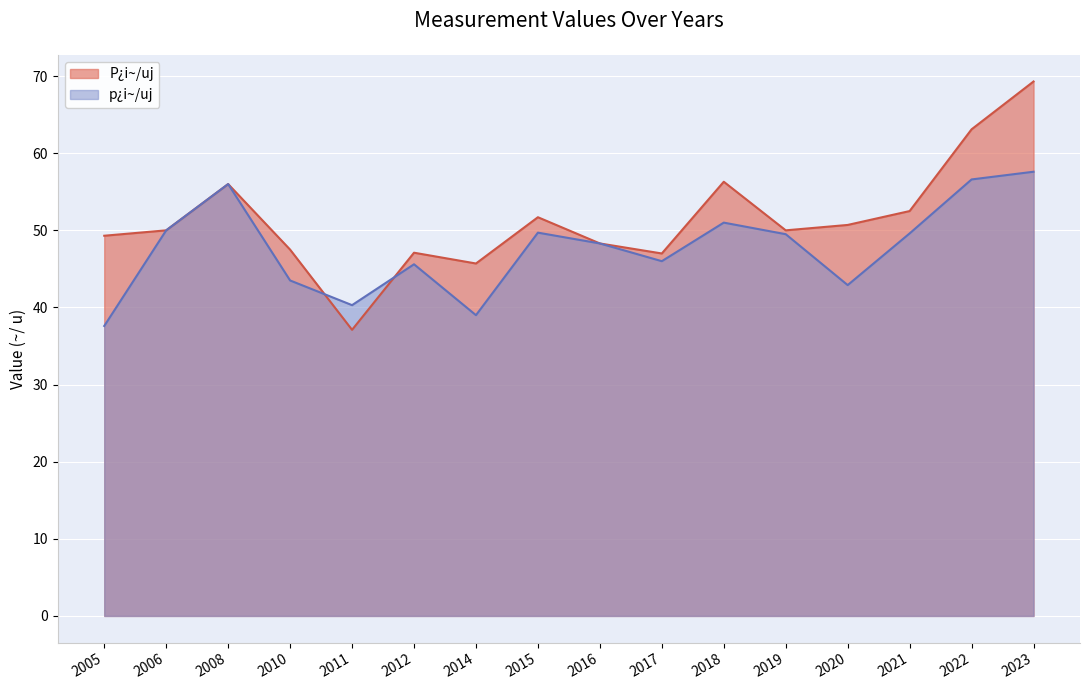

Approximately how many times larger is the value at 2019 compared to 2008?

0.9